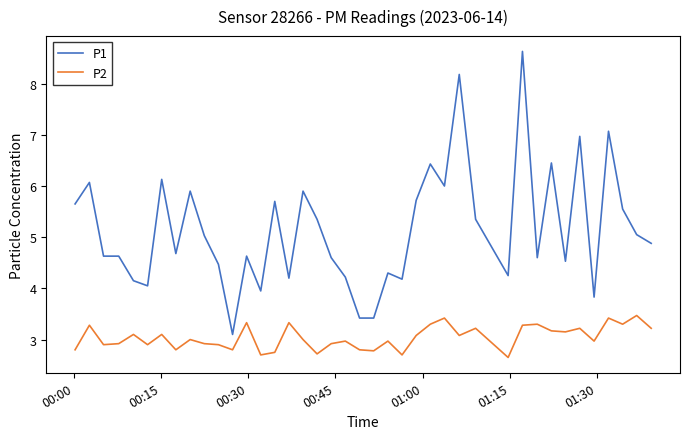

Which series has the largest total across all categories?

P1